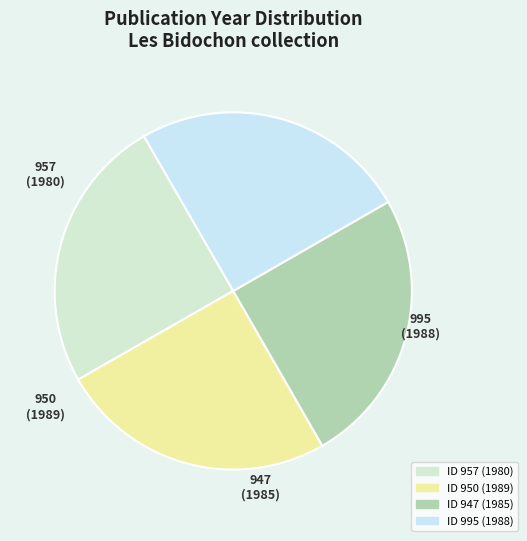

What is the largest slice in the pie chart?

950